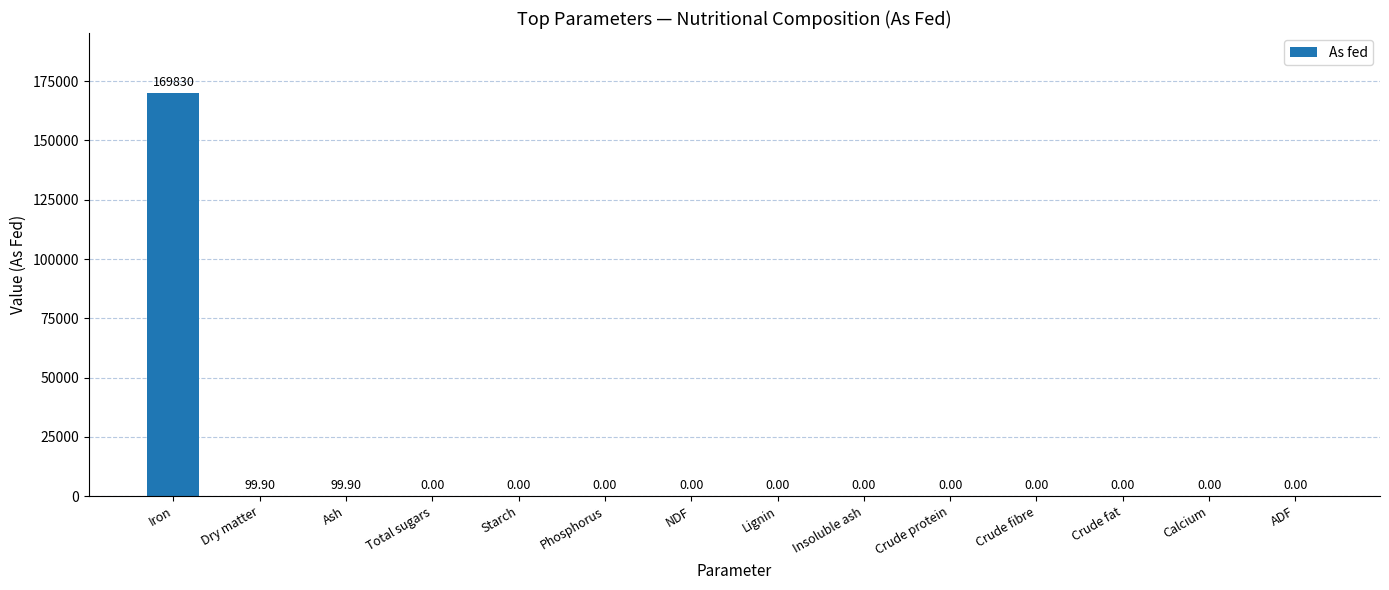

What is the change in value from Ash to Crude fat?

-99.9